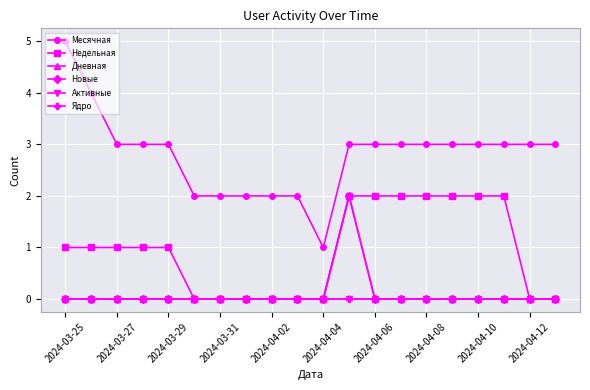

What is the sum of all Новые values?

2